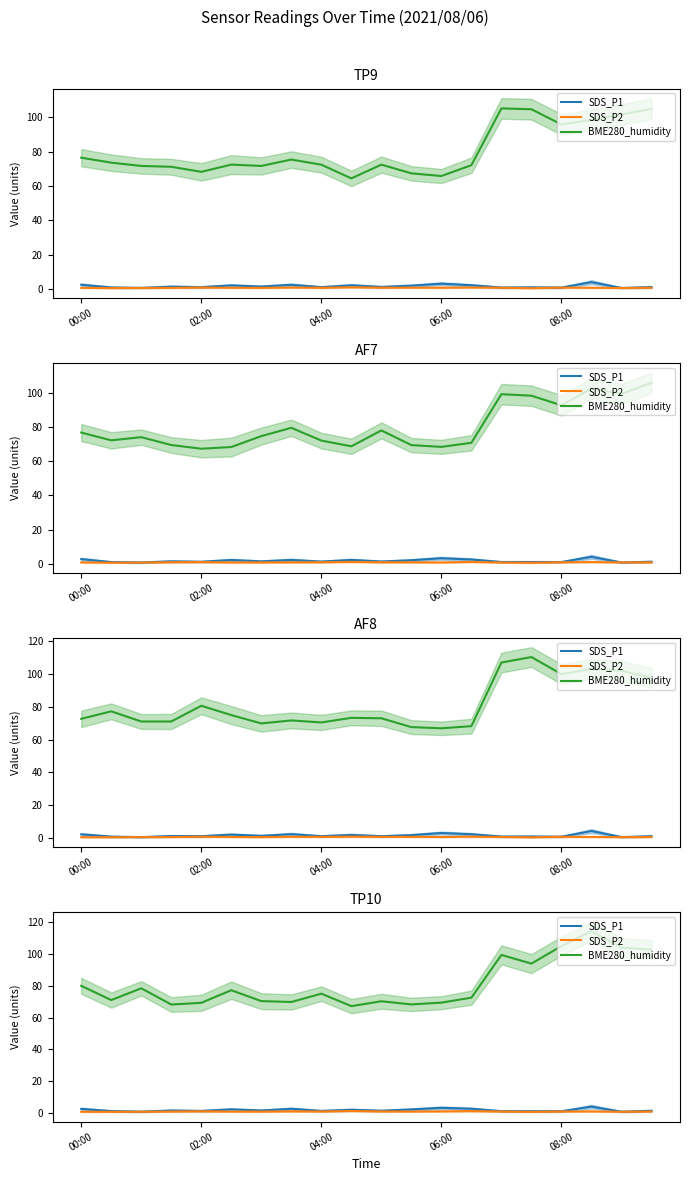

What is the minimum value shown in the chart?

0.6